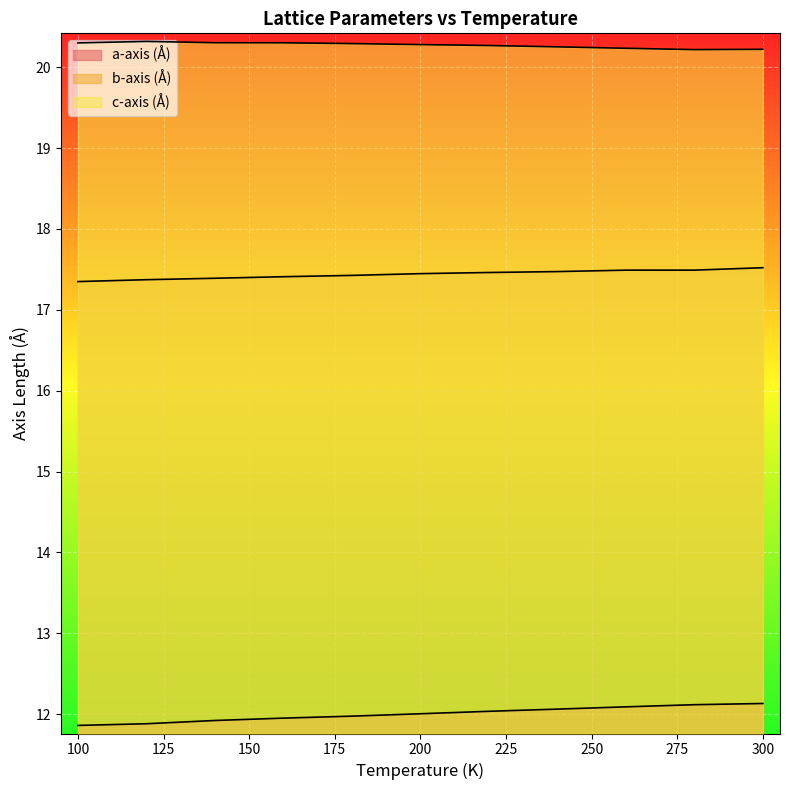

What is the value of the c-axis (Å) point at the 6th from the left?

20.3